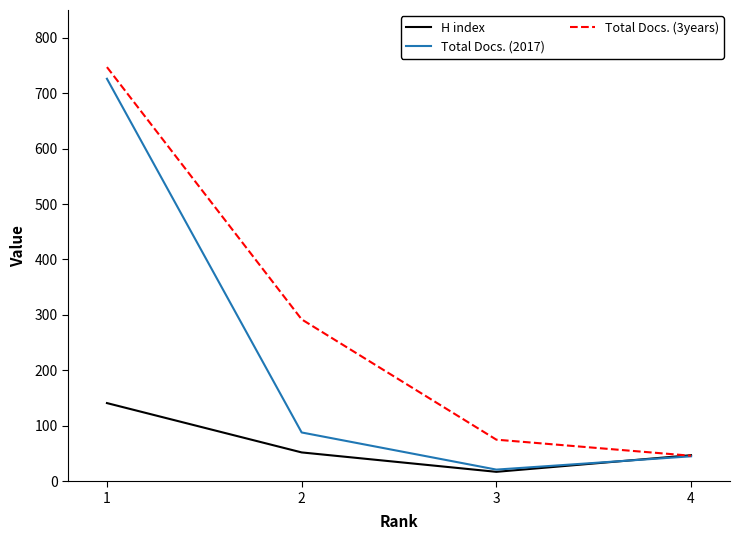

List the series in order of their peak value, highest first.

Total Docs. (3years), Total Docs. (2017), H index